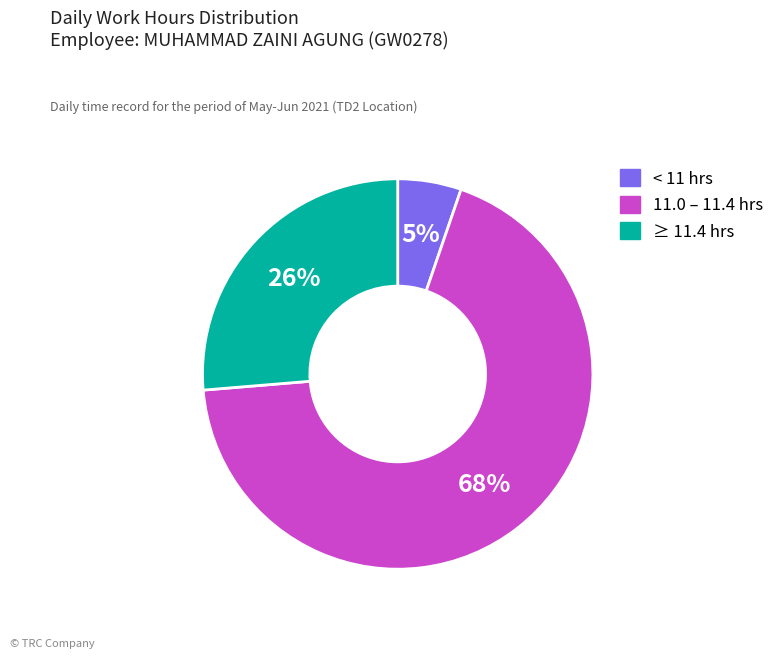

To the nearest percent, what is the average slice percentage?

33%